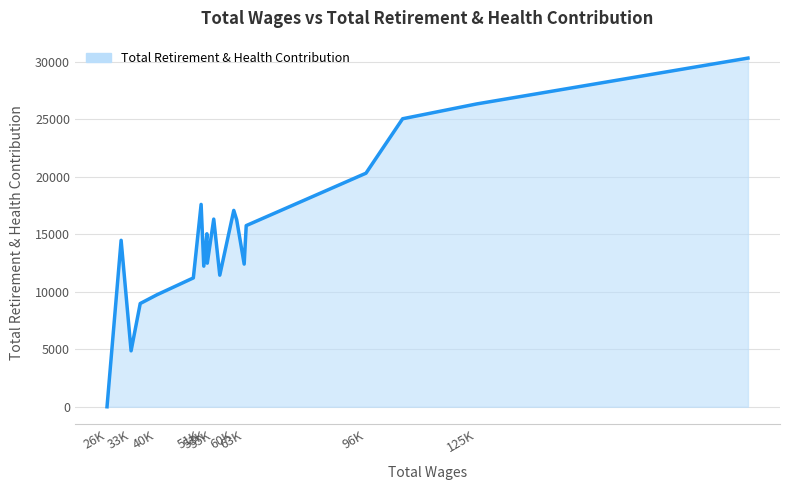

How many lines are shown in the chart?

1